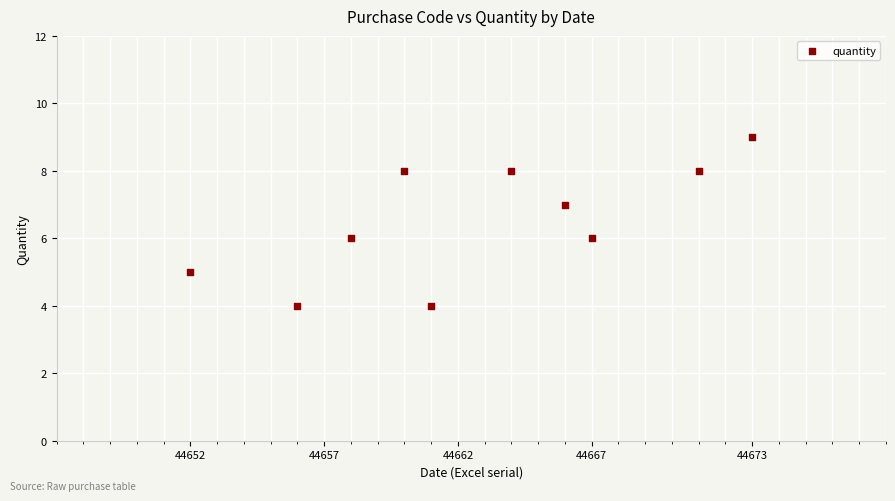

What is the range of Y values (max minus min)?

5